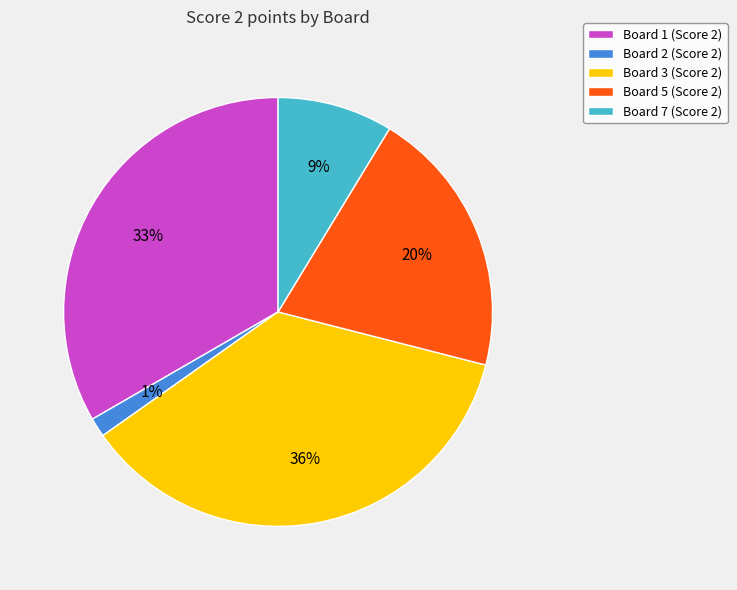

Is the sum of Board 2 (Score 2) and Board 1 (Score 2) greater than half?

No